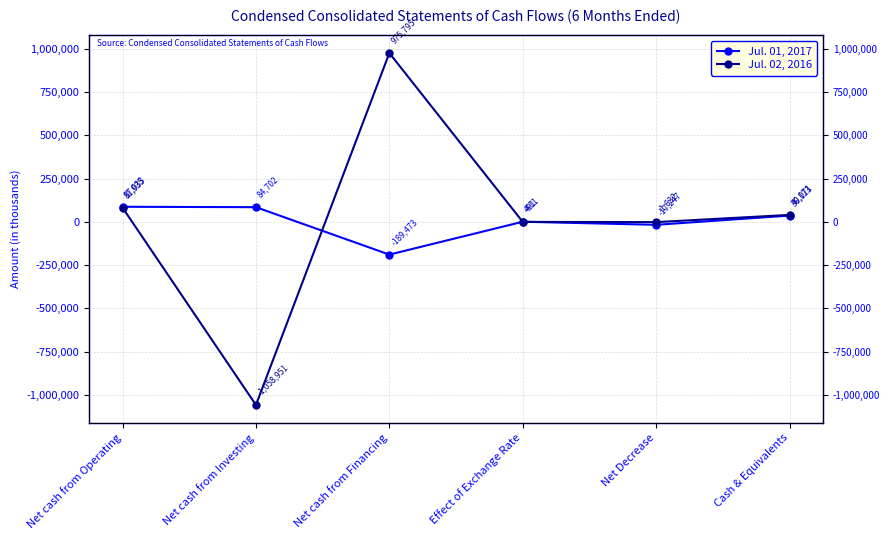

How many lines are shown in the chart?

2